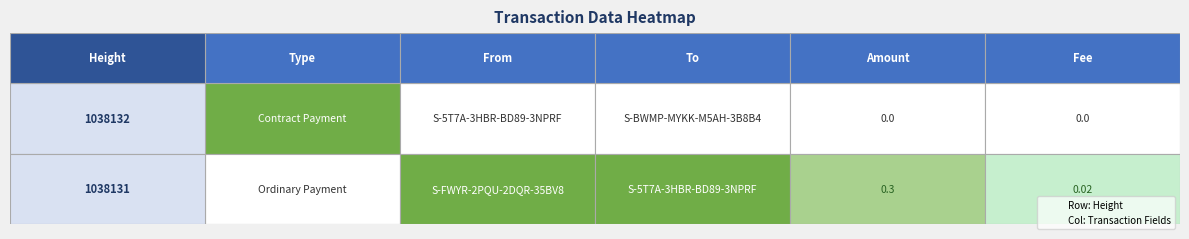

Rank the series by their maximum value, from highest to lowest.

1038132, 1038131